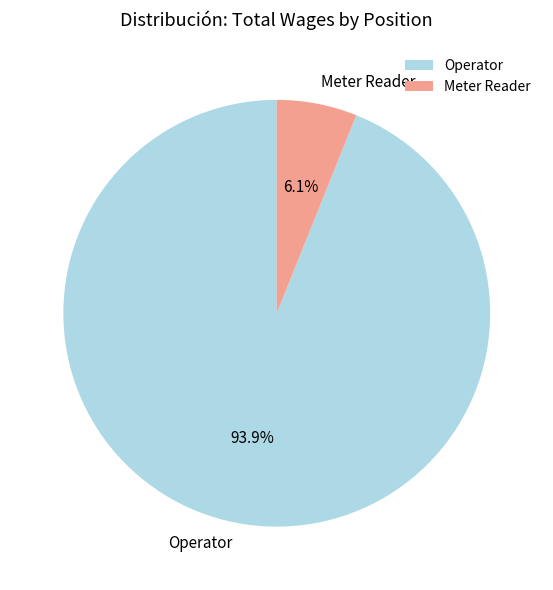

How much of the chart is everything except Meter Reader?

93.9%